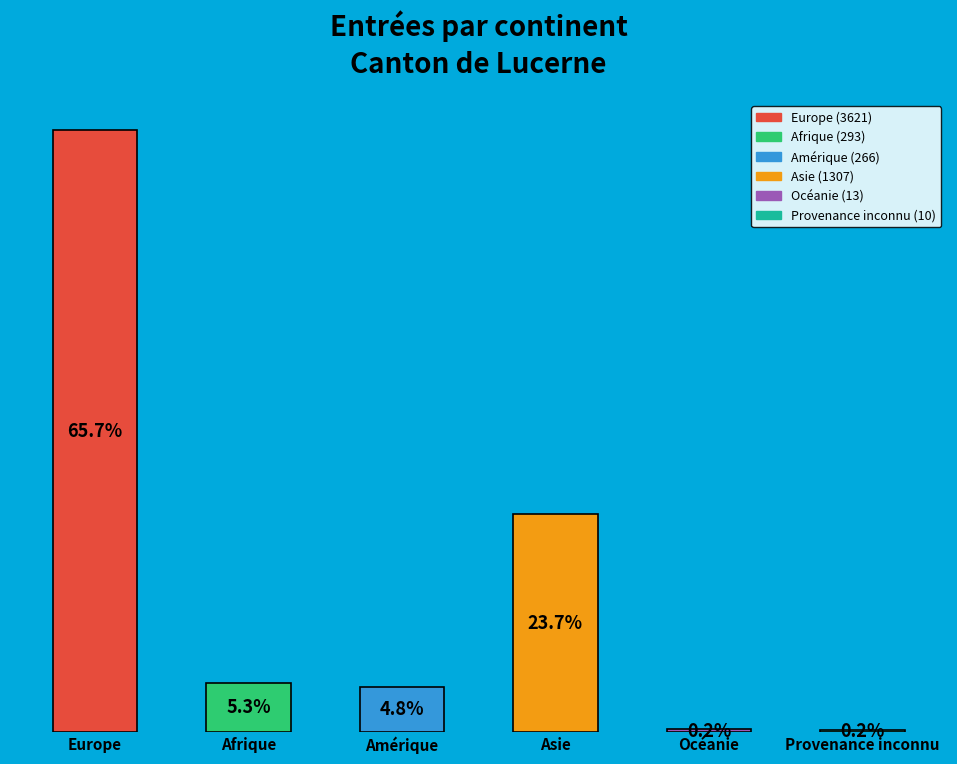

Which category has the highest value across all series?

Europe